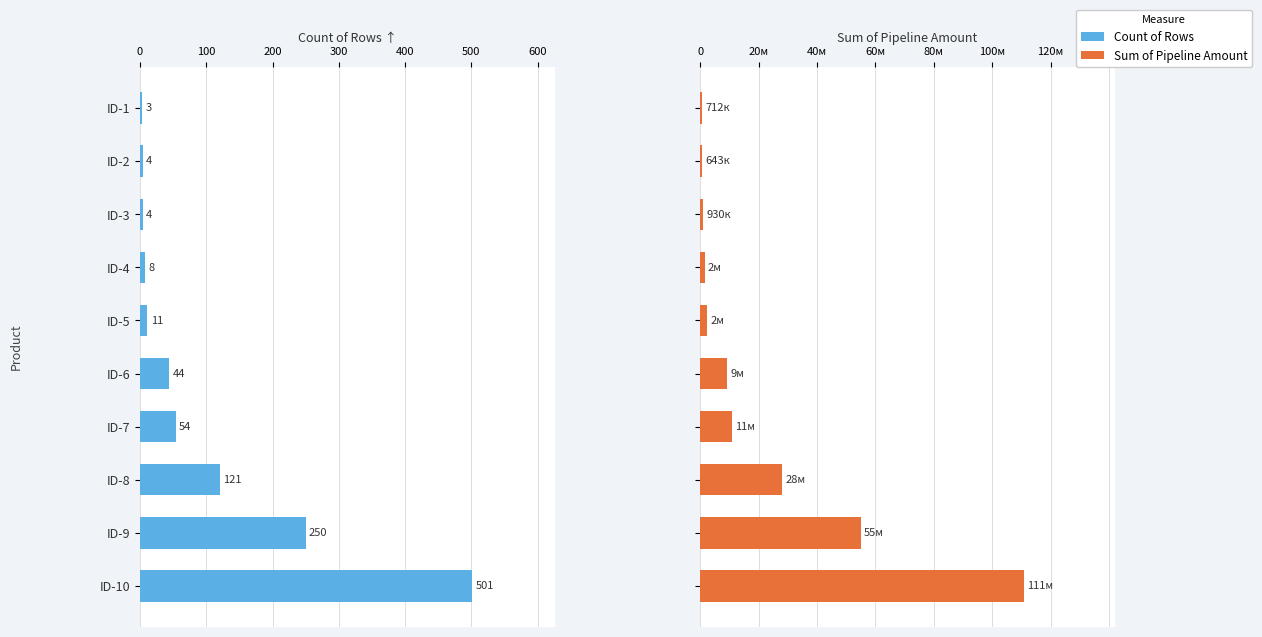

What position from the left is 200?

3